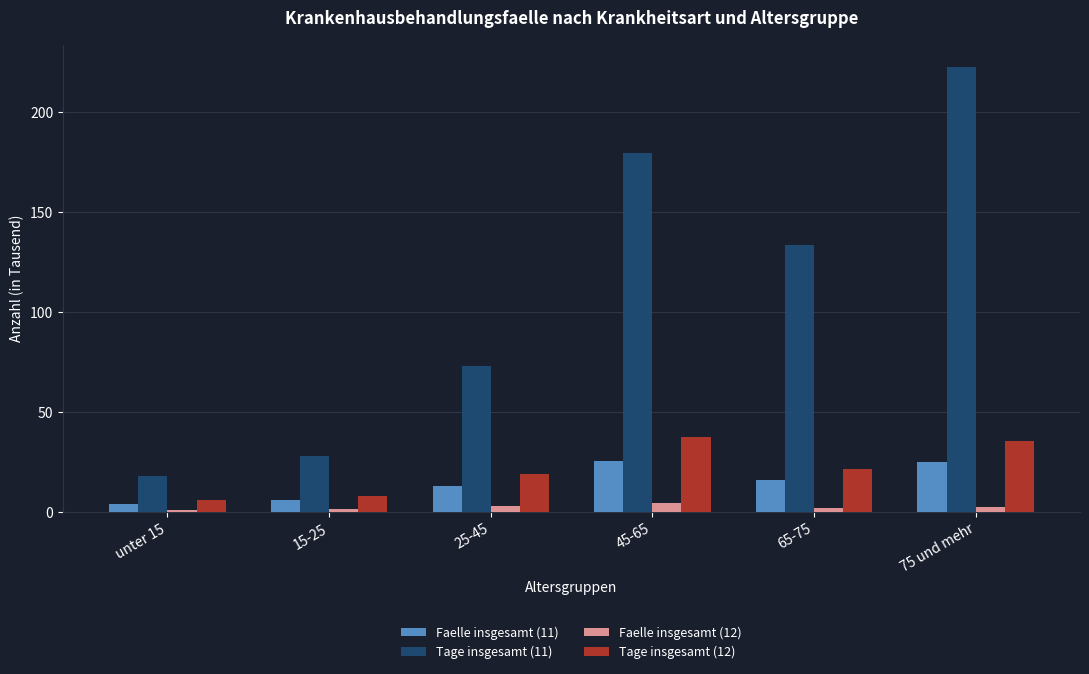

What is the smallest value displayed?

1.1